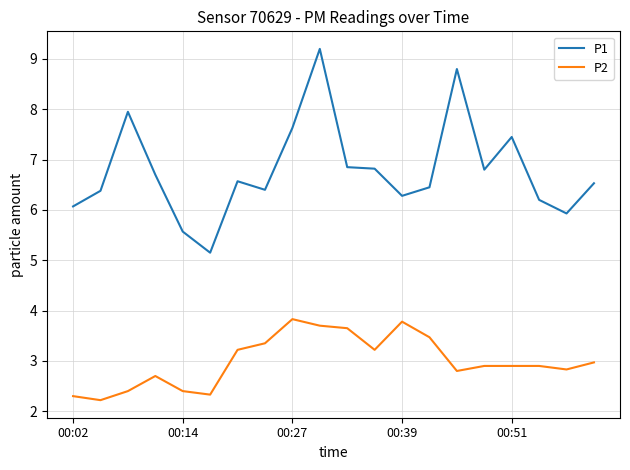

What is the smallest value displayed?

2.2